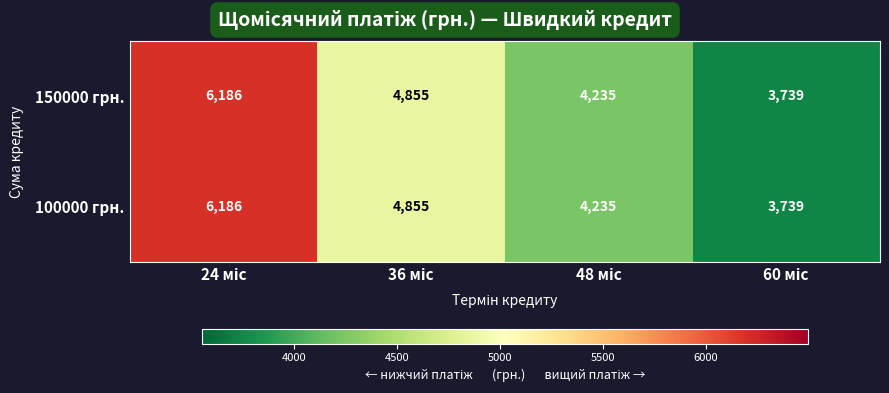

What is the difference between the maximum and minimum values in the 100000 грн. series?

2447